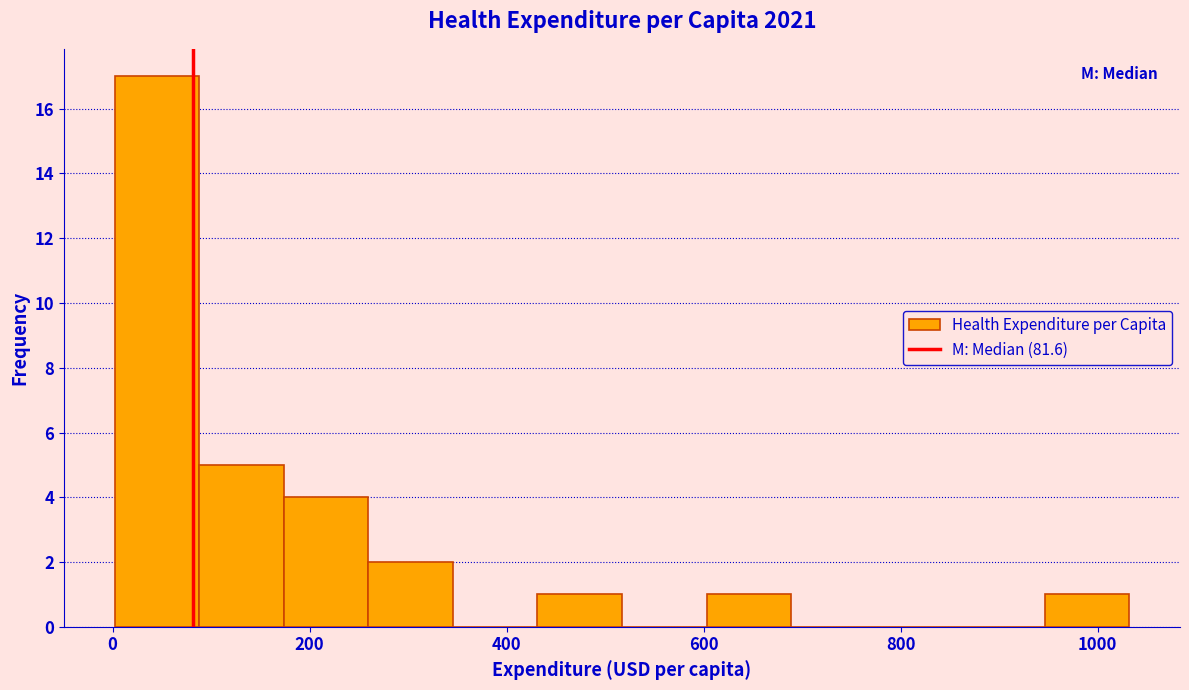

Over which range of the x-axis is the bar tallest?

0 to 80